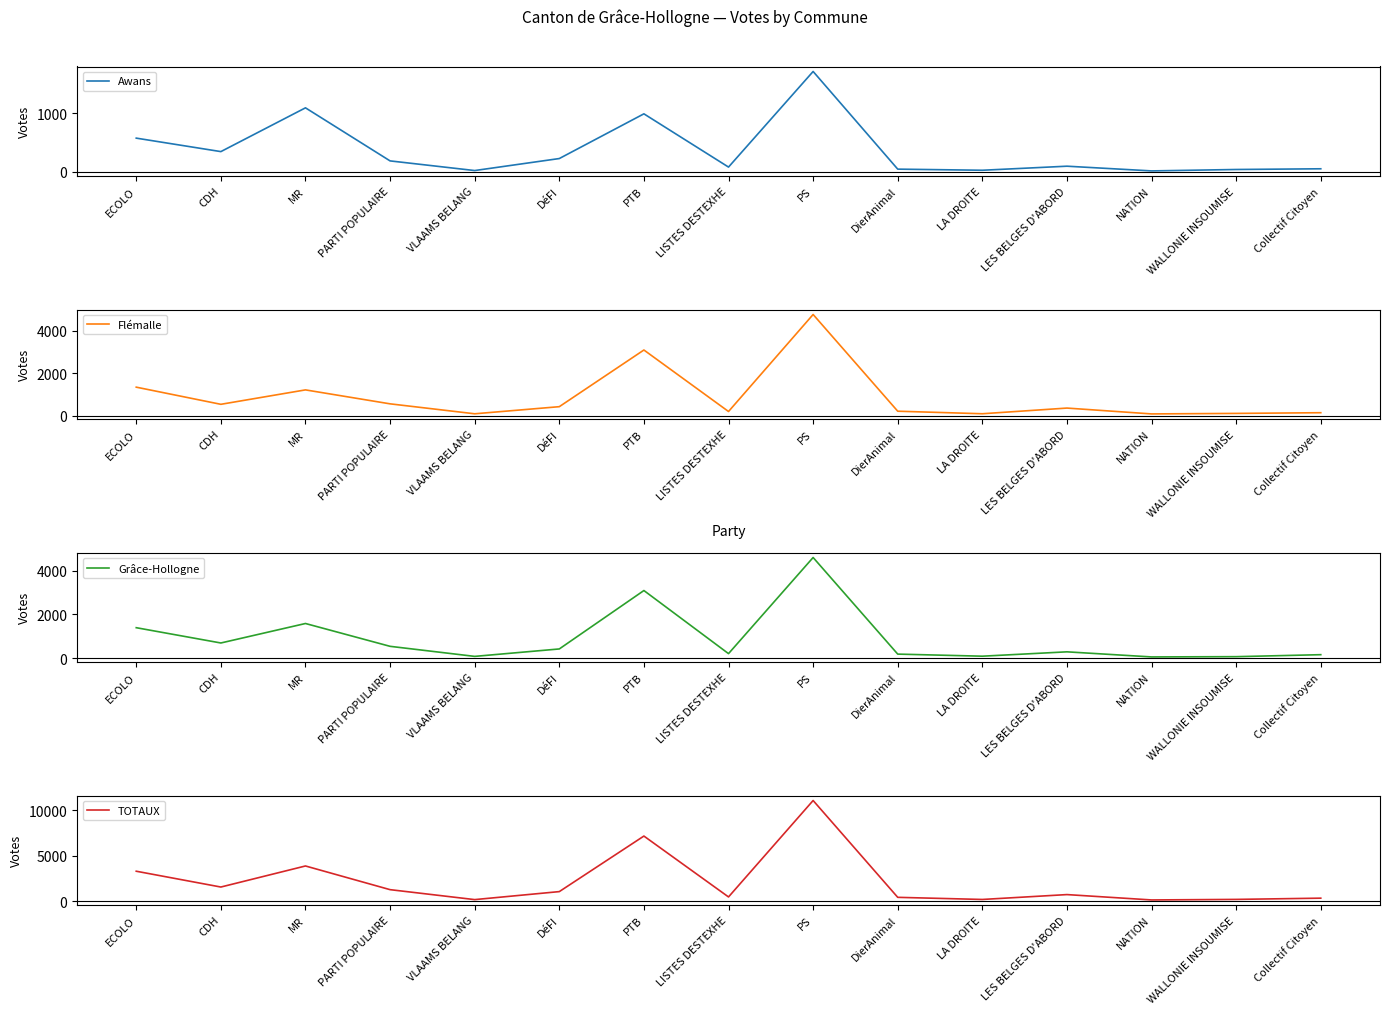

True or false: Awans has more than 0 points higher than both neighbors.

True